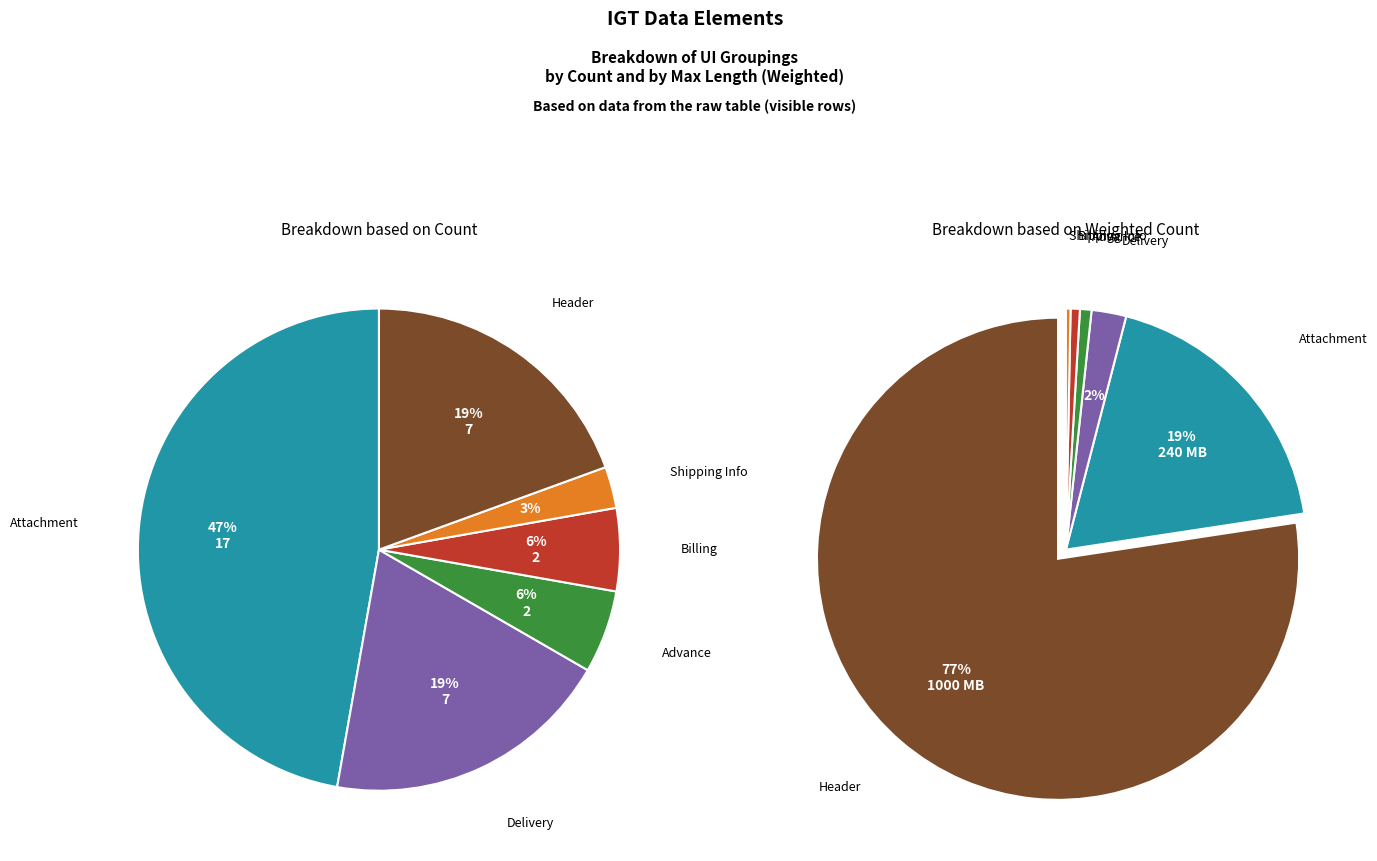

What is the smallest slice in the pie chart?

Shipping Info